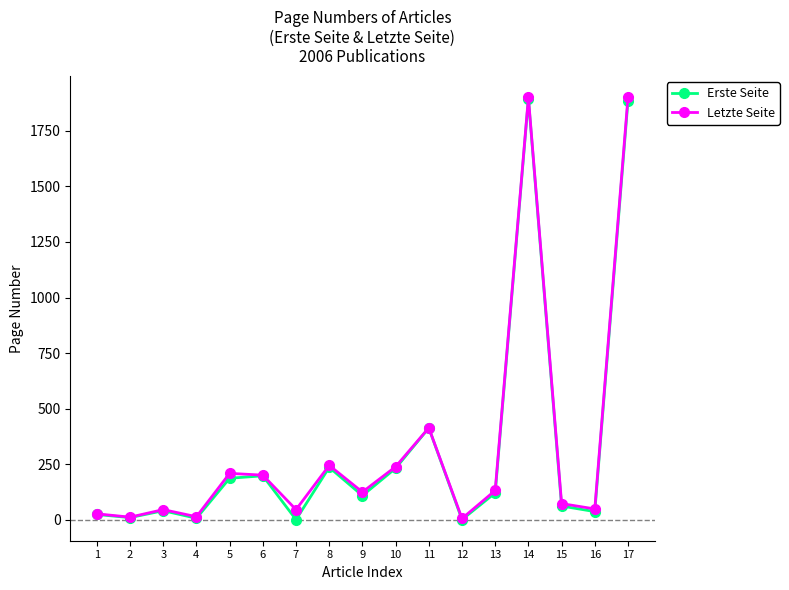

What is the maximum value shown in the chart?

1901